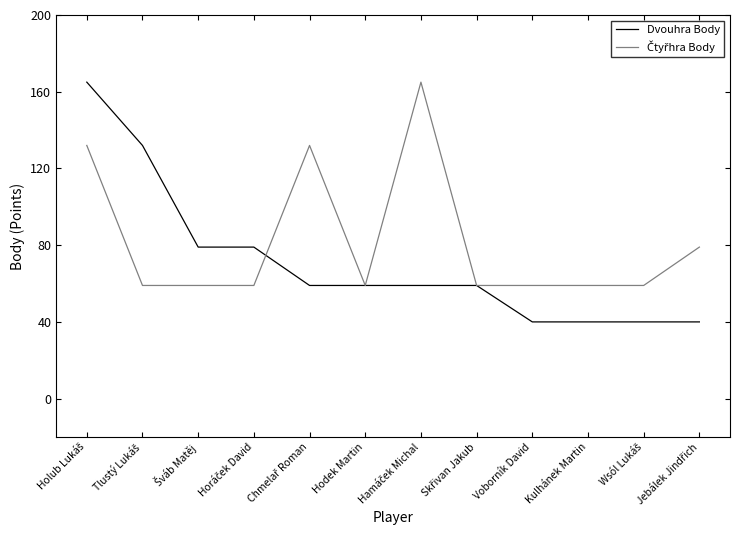

Count the Dvouhra Body values in the range 40 to 79.

10